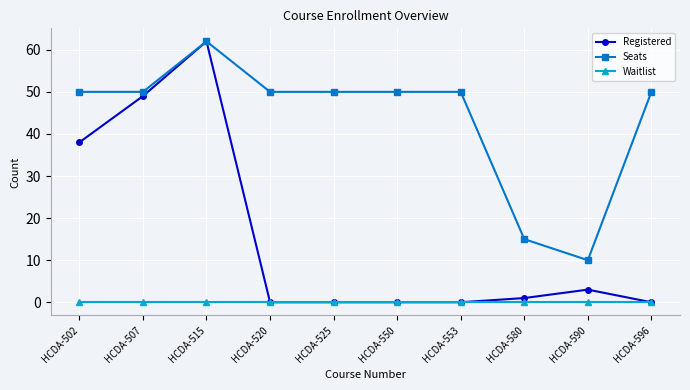

Is it true that Registered equals -33 at HCDA-550?

False